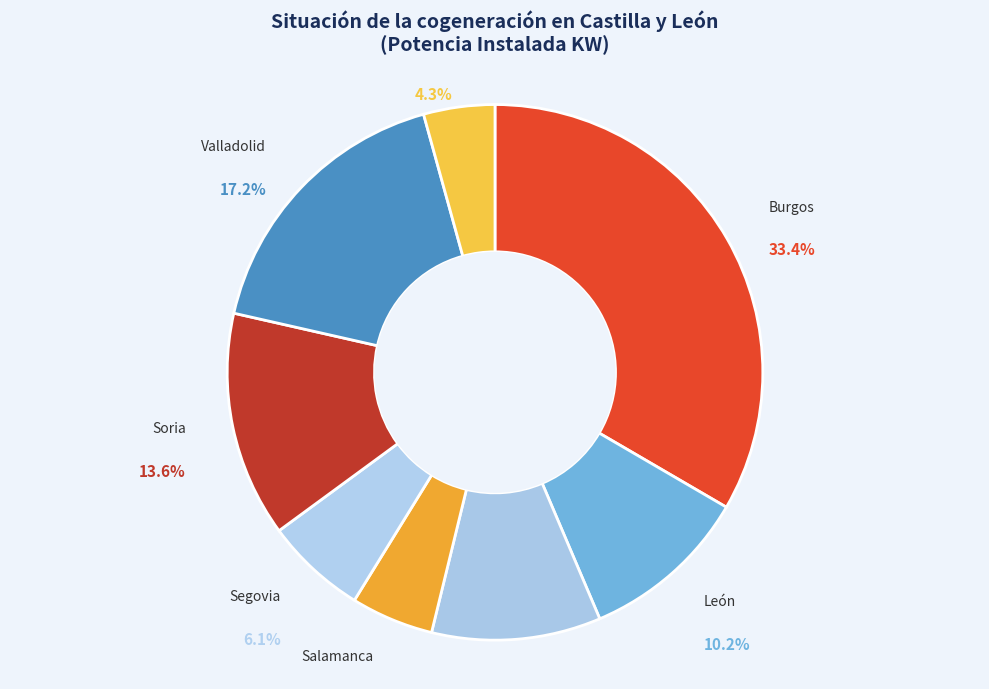

To the nearest percent, what is the average slice percentage?

12%